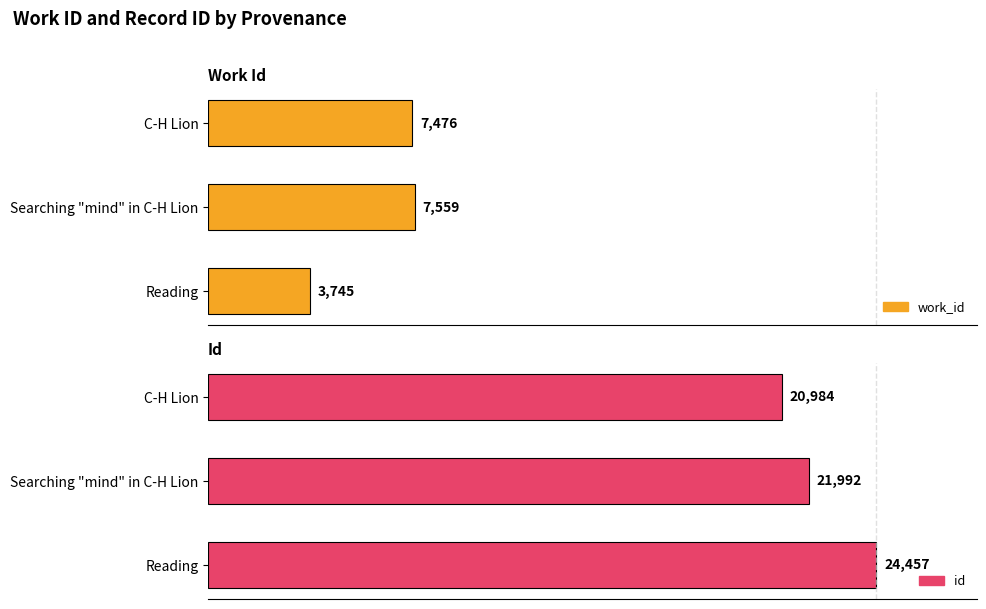

Rank the series by their average value, from highest to lowest.

id, work_id